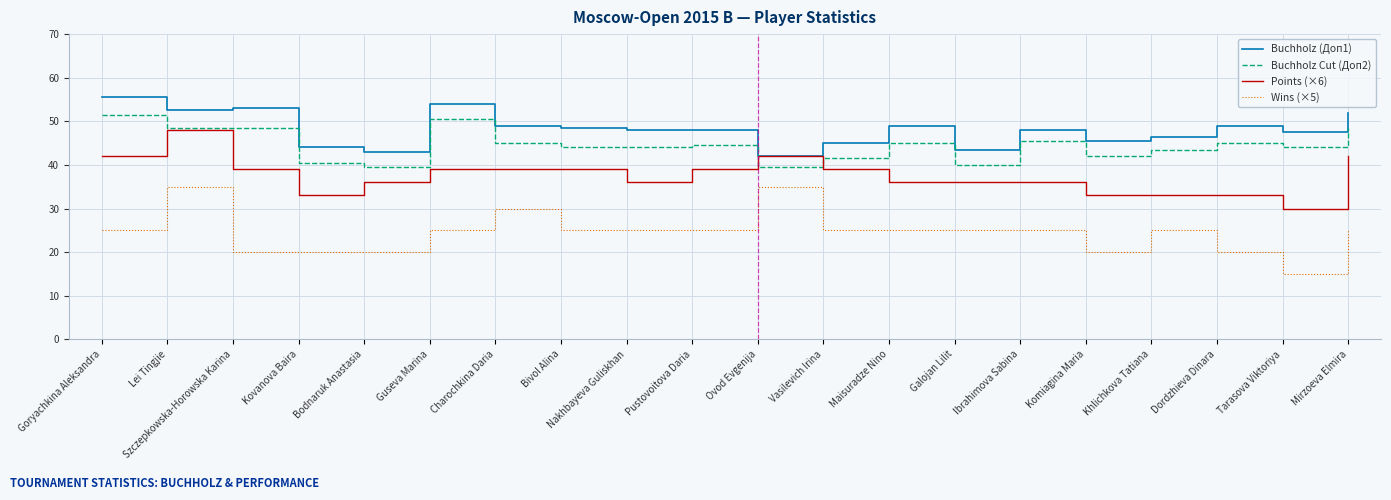

What position from the left is Guseva Marina?

6